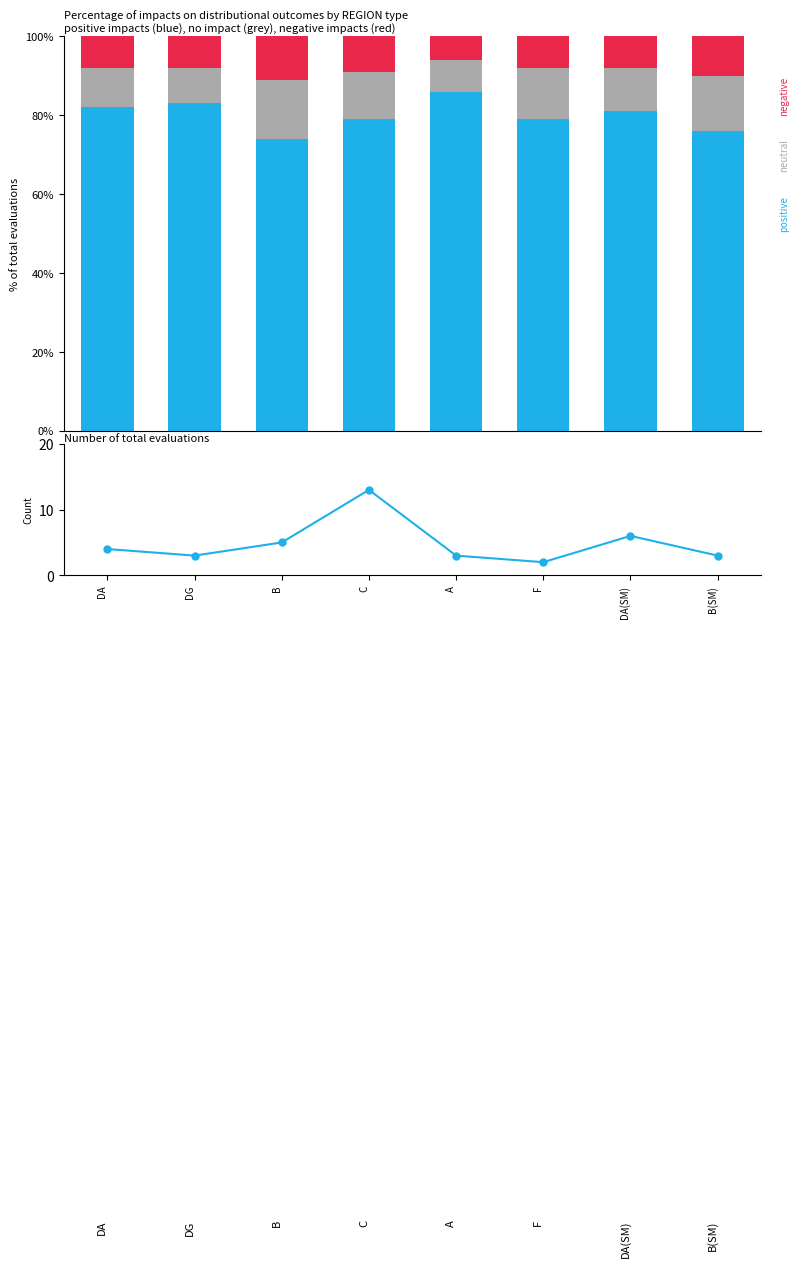

Which series has the largest total across all categories?

positive